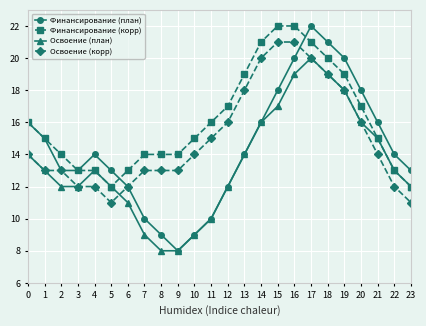

True or false: Освоение (корр) and Финансирование (корр) intersect in this chart.

False